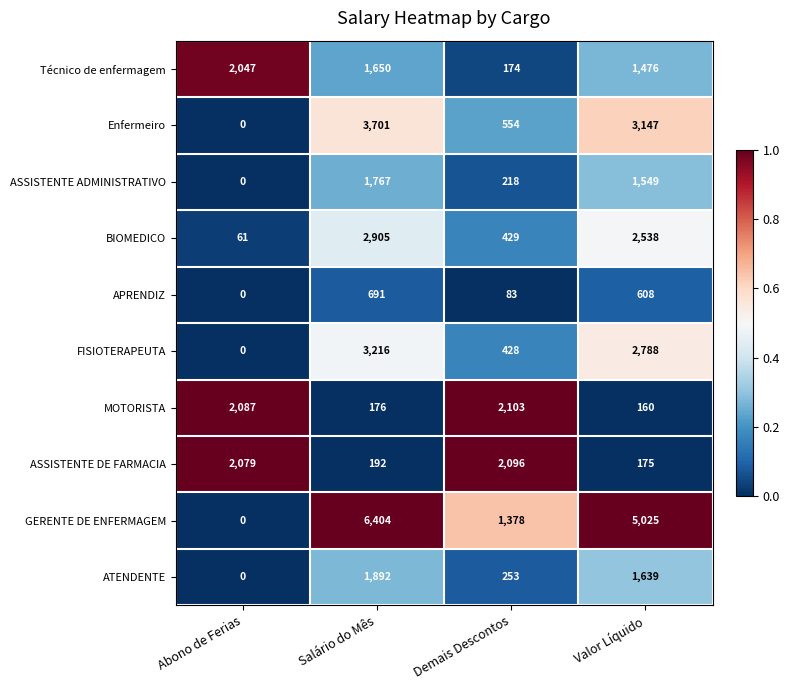

What is the difference between the Técnico de enfermagem values at Abono de Ferias and Demais Descontos?

1873